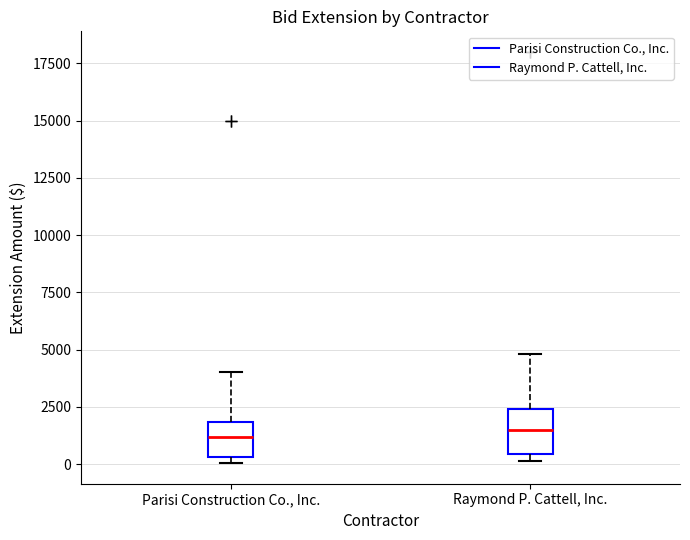

Reading left to right, read every box against the y-axis: the position of its median line, the range the box covers, and the ends of its whiskers. The values are not printed on the chart, so give them approximately, as read against the axis.

Parisi Construction Co., Inc.: median 1000, box 500 to 2000, whiskers 0 to 4000
Raymond P. Cattell, Inc.: median 1500, box 500 to 2500, whiskers 0 to 5000